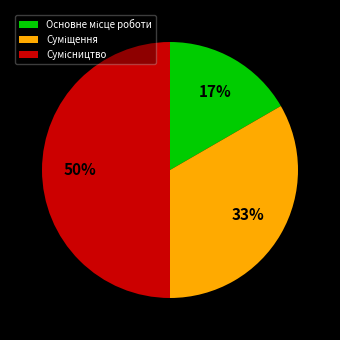

To the nearest percent, what is the difference between the largest and smallest slice percentages?

33%